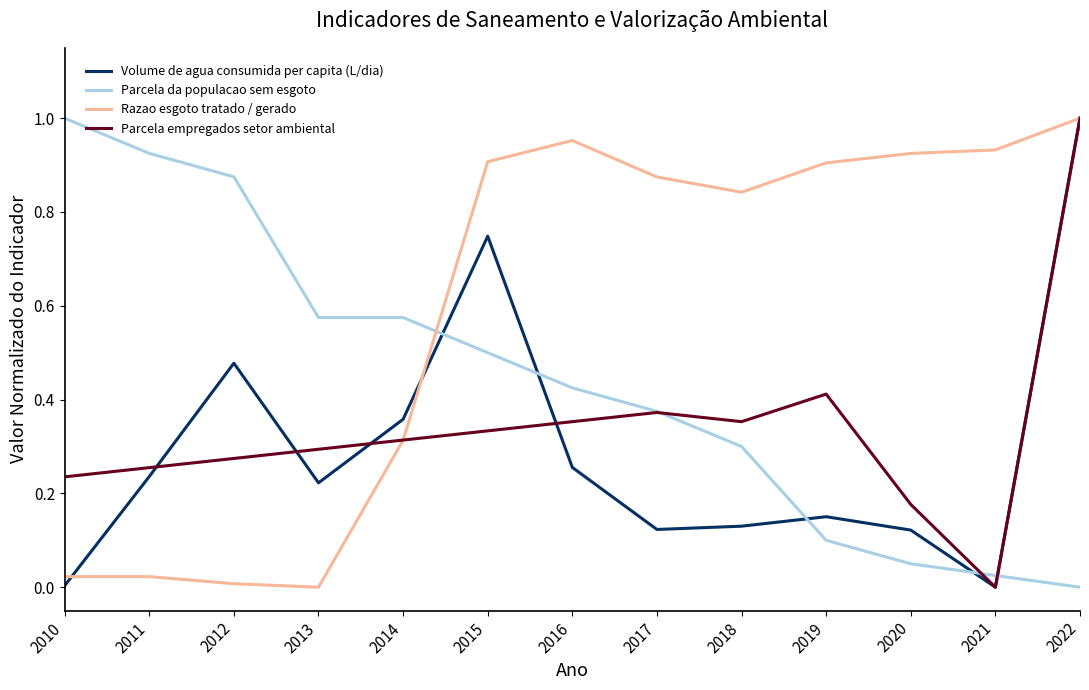

How many Parcela empregados setor ambiental values are between 0 and 1?

13